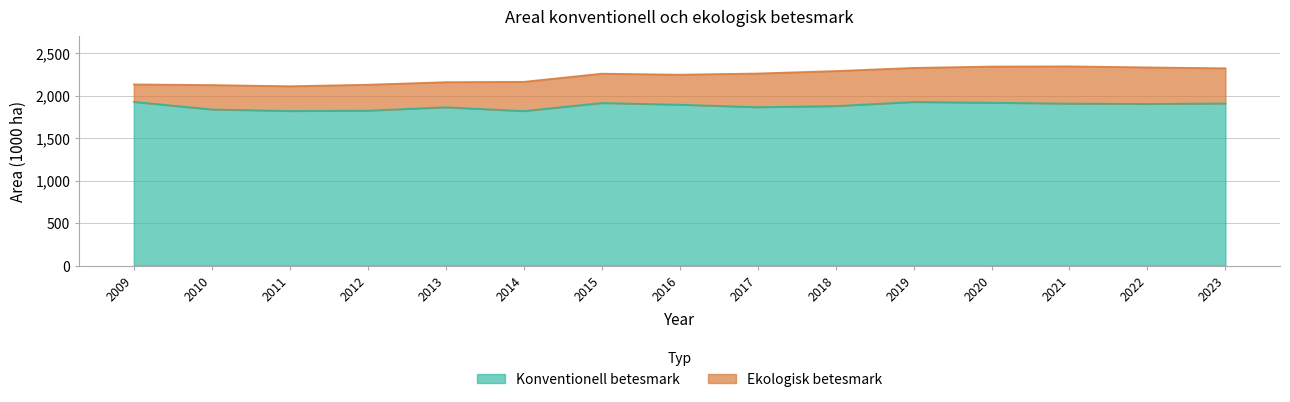

What is the value of the 12th point from the left?

1918